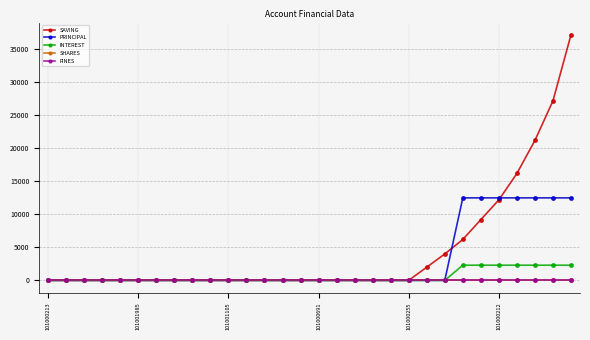

What is the maximum value shown in the chart?

37200